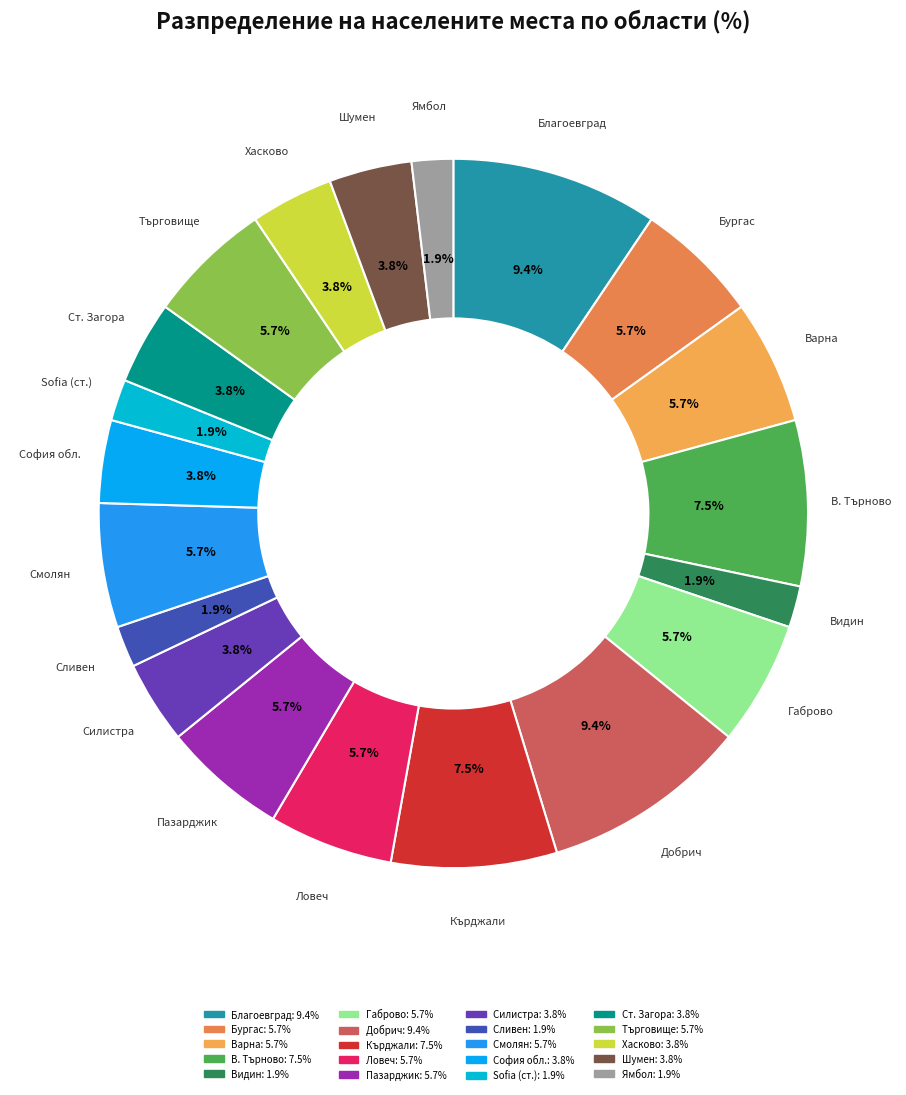

How many slices are in this pie chart?

20